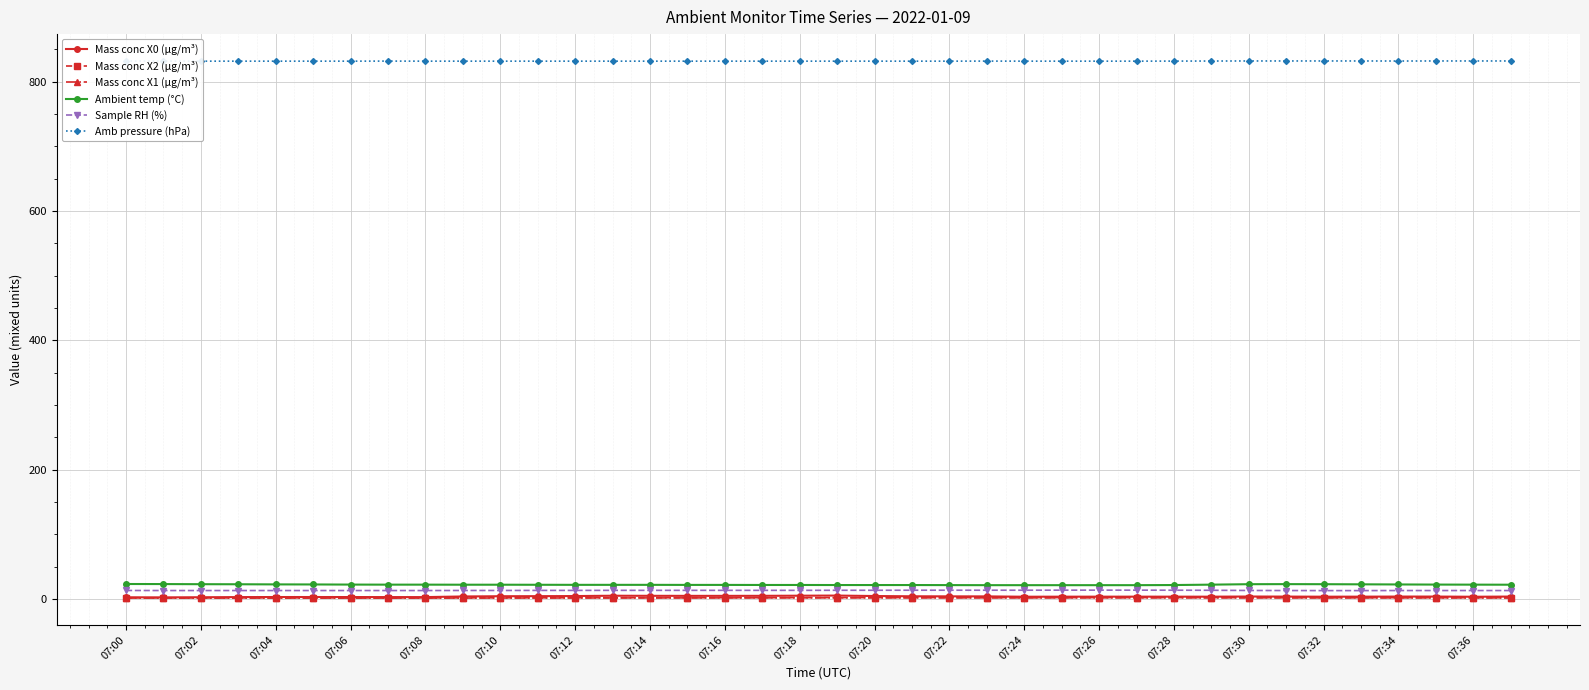

How many lines are shown in the chart?

6